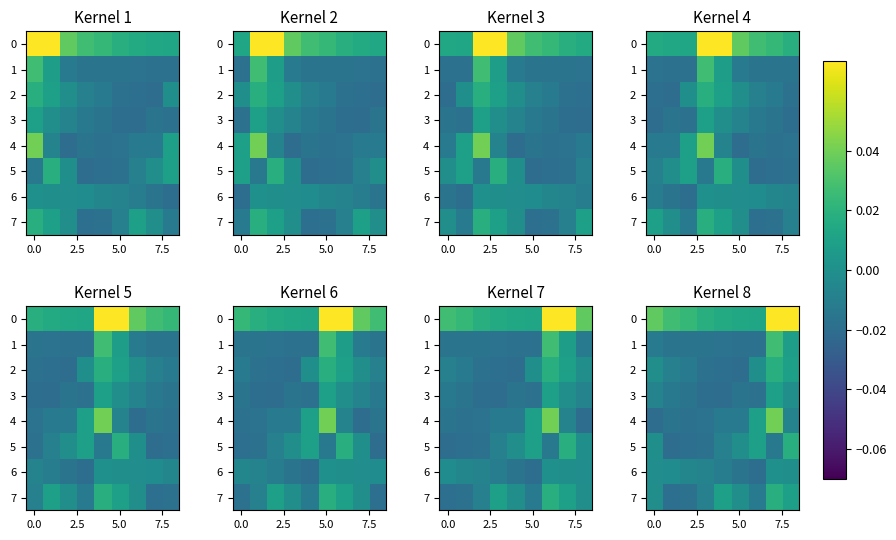

Rank the series by their maximum value, from lowest to highest.

6, 3, 5, 2, 7, 1, 4, 0